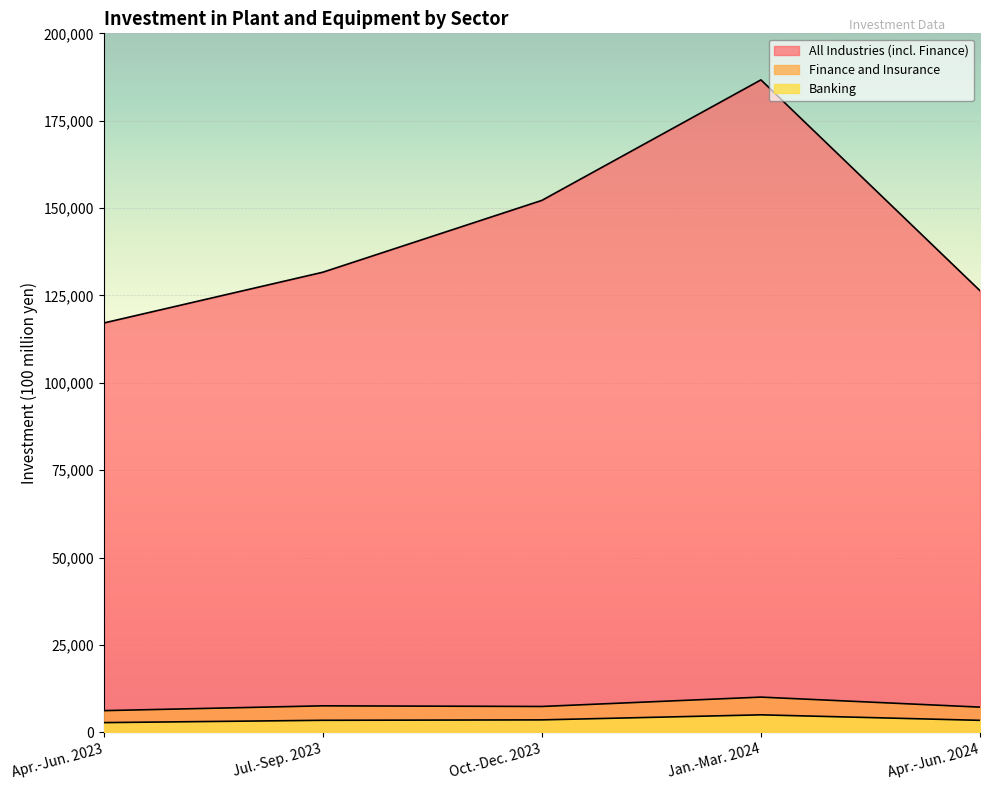

Is the value of All Industries (incl. Finance) at Jul.-Sep. 2023 greater than the value of Finance and Insurance at Apr.-Jun. 2023?

Yes